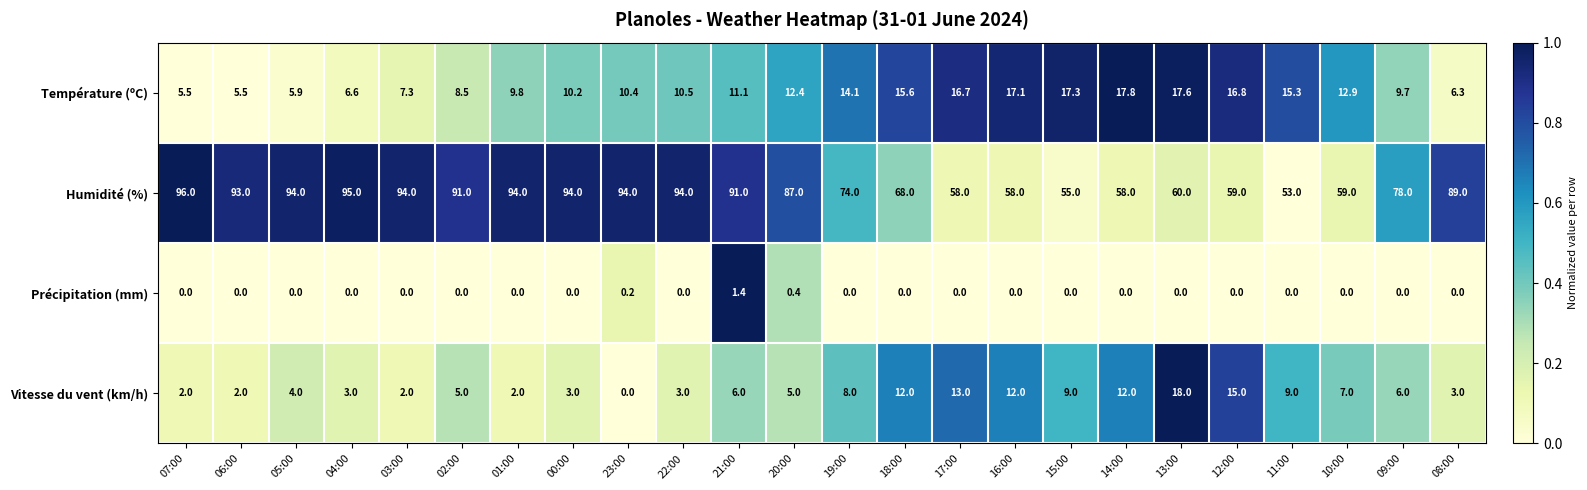

Rank the series at 06:00 from highest to lowest value.

Humidité (%), Température (ºC), Vitesse du vent (km/h), Précipitation (mm)